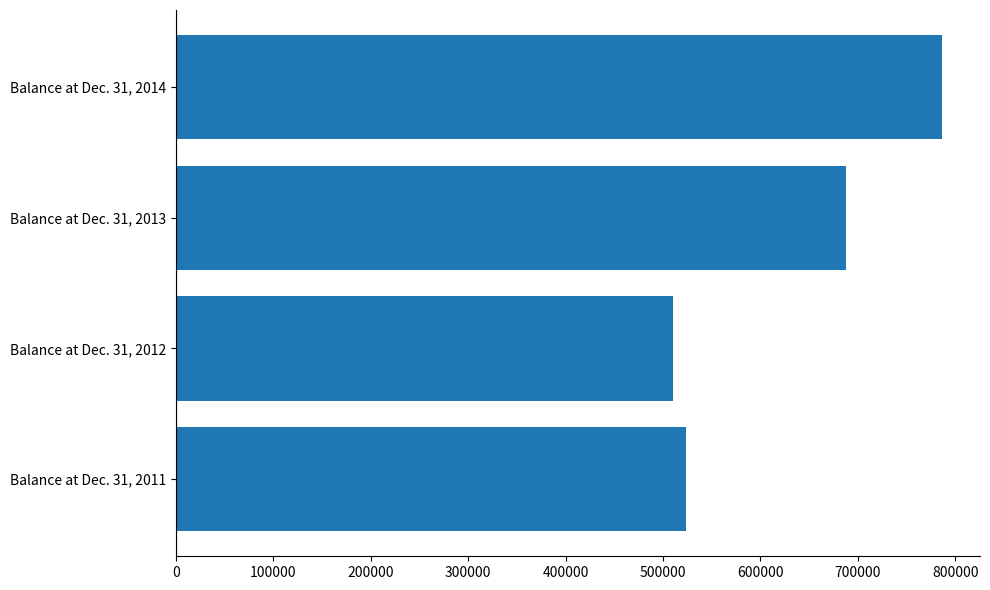

Where is the data nearest to the value 648162?

Balance at Dec. 31, 2013